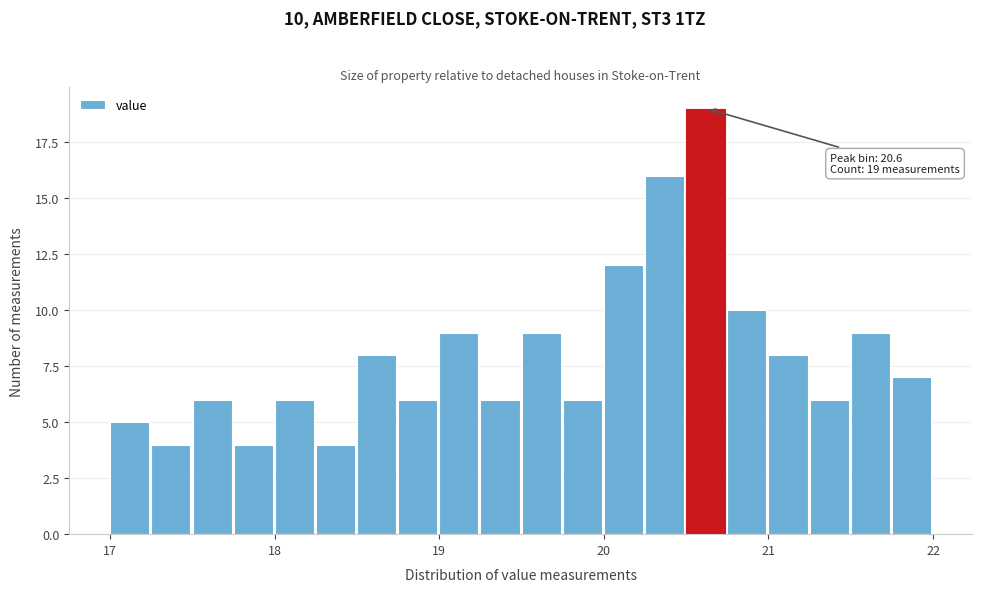

Read against the x-axis, roughly where is the centre of the tallest bar?

20.6